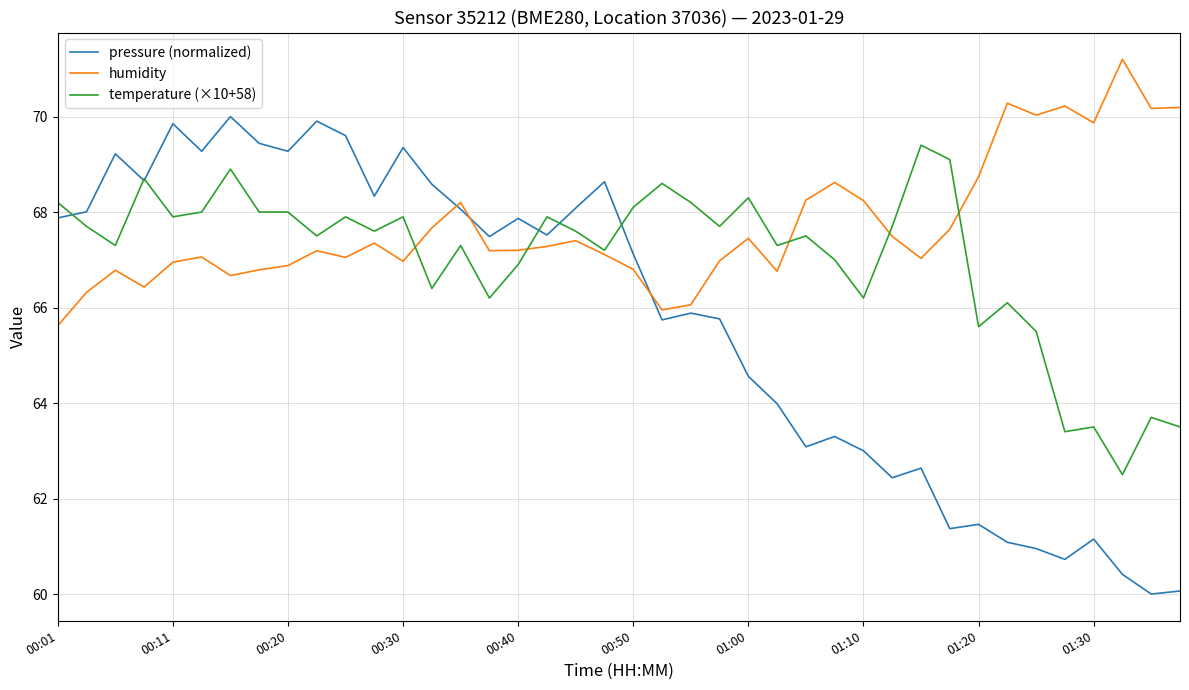

Rank the series by their maximum value, from highest to lowest.

humidity, pressure (normalized), temperature (×10+58)